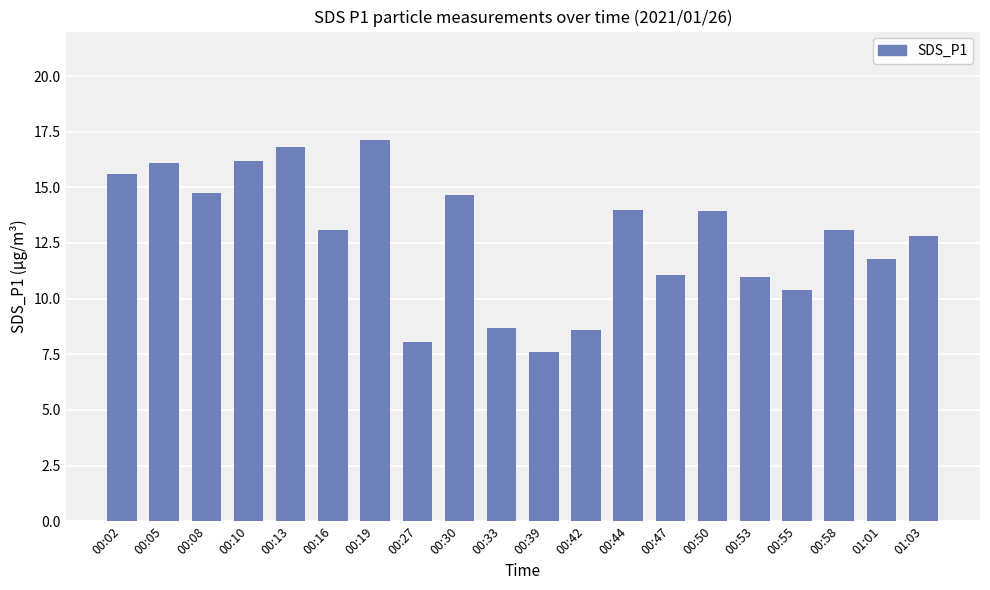

Does the chart contain stacked bars?

No